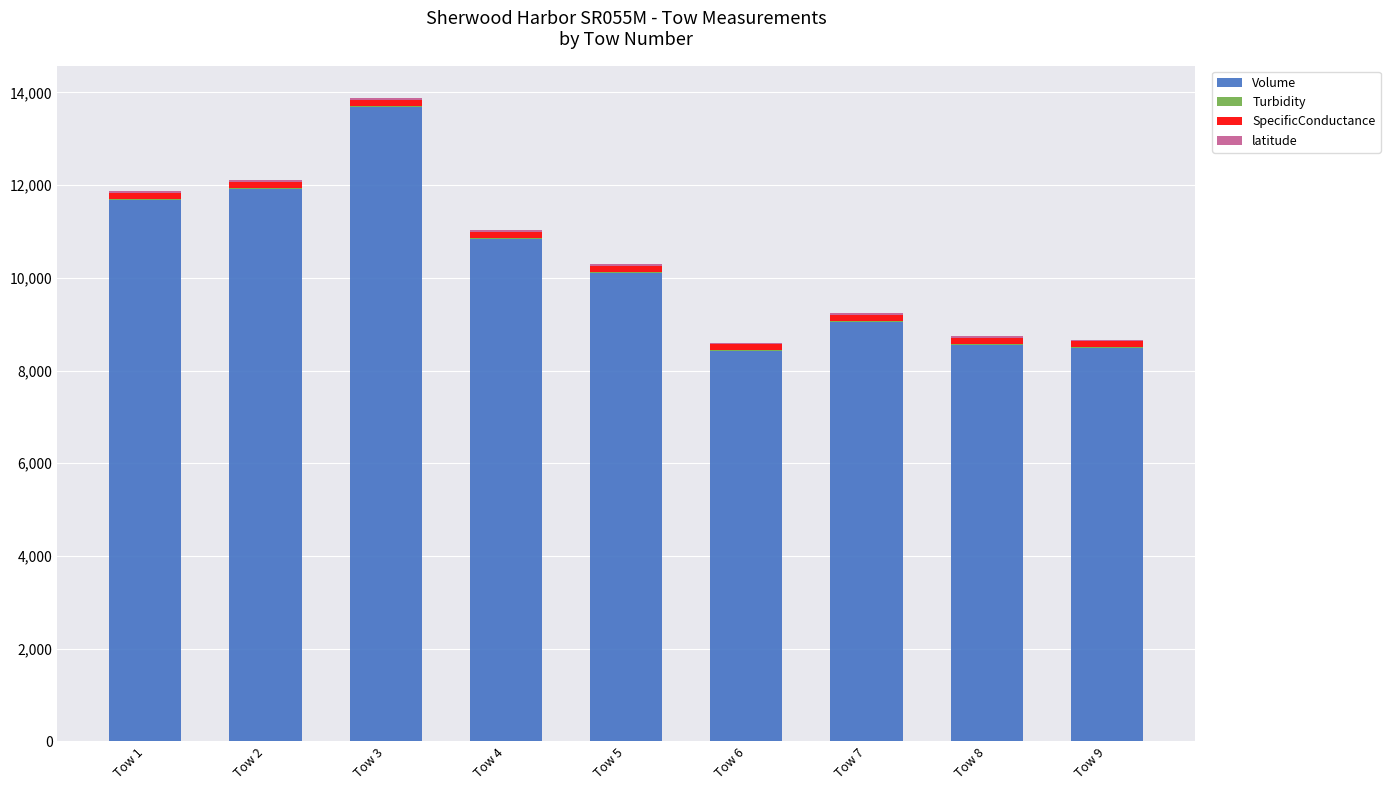

At which category is the sum across all series the highest?

Tow 3